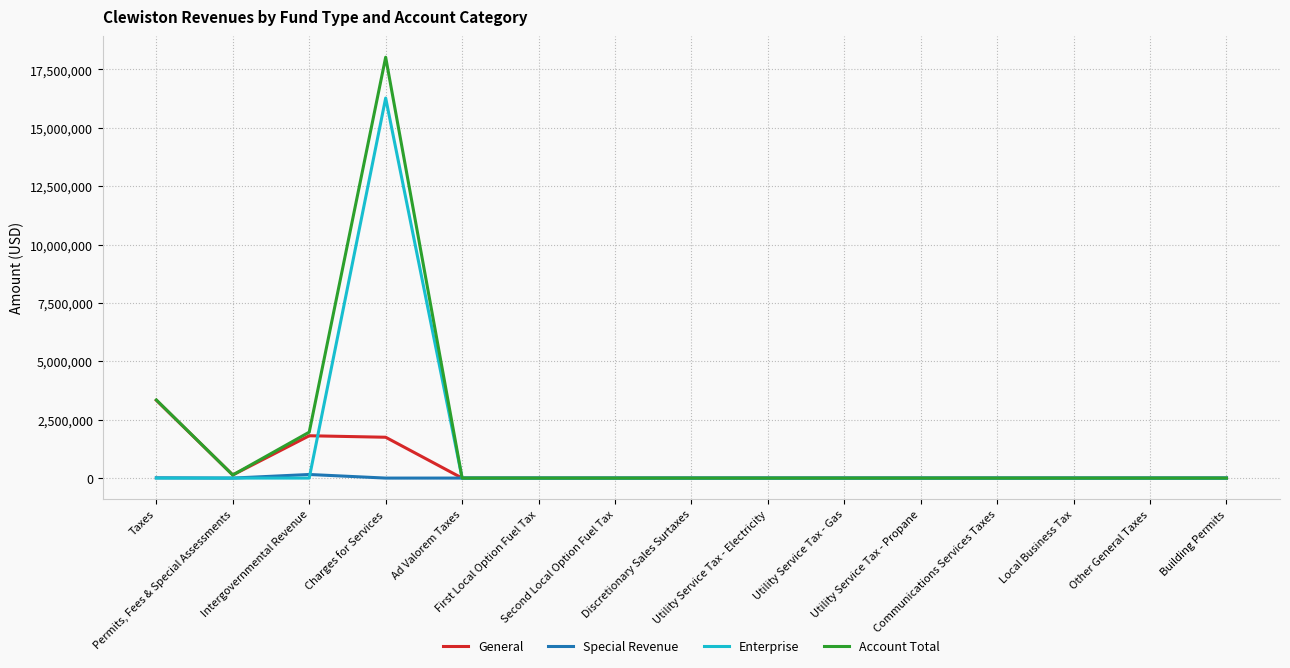

Which series has the largest total across all categories?

Account Total